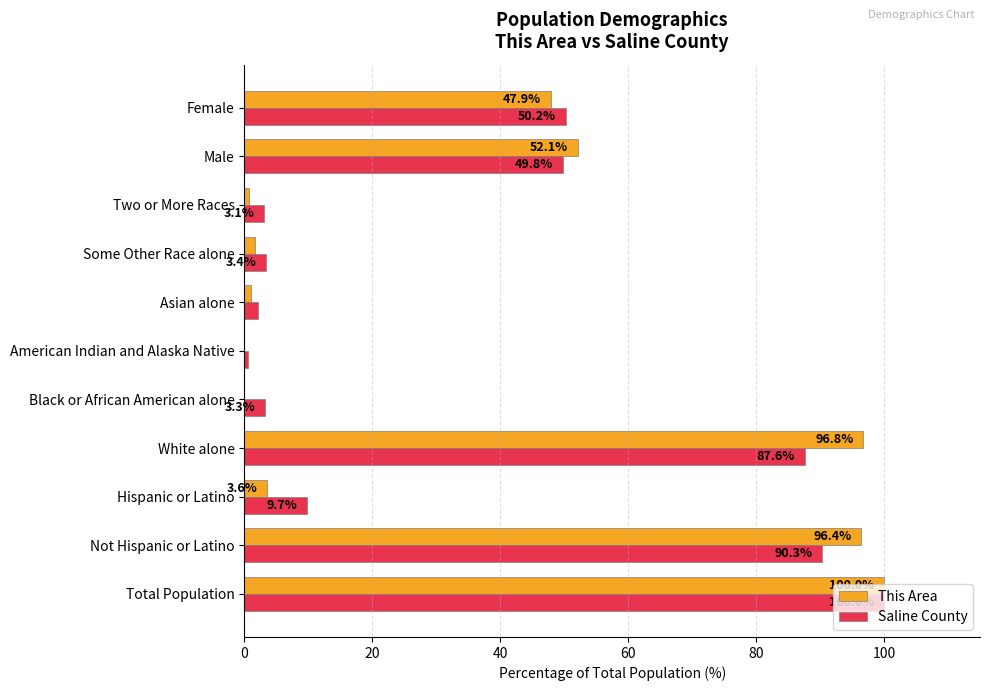

At which category is the sum across all series the highest?

Total Population